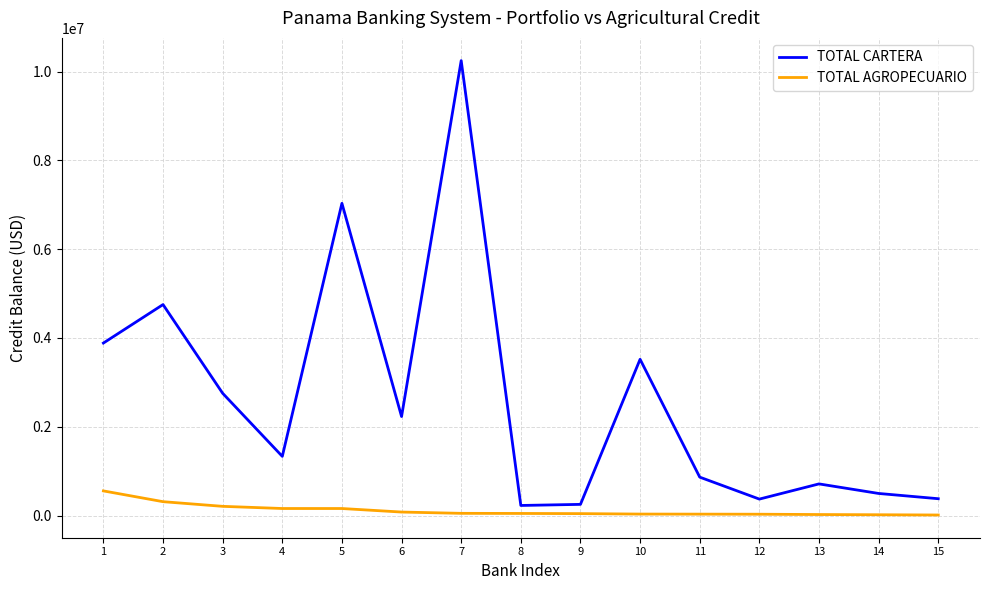

Does the chart have visible grid lines?

Yes